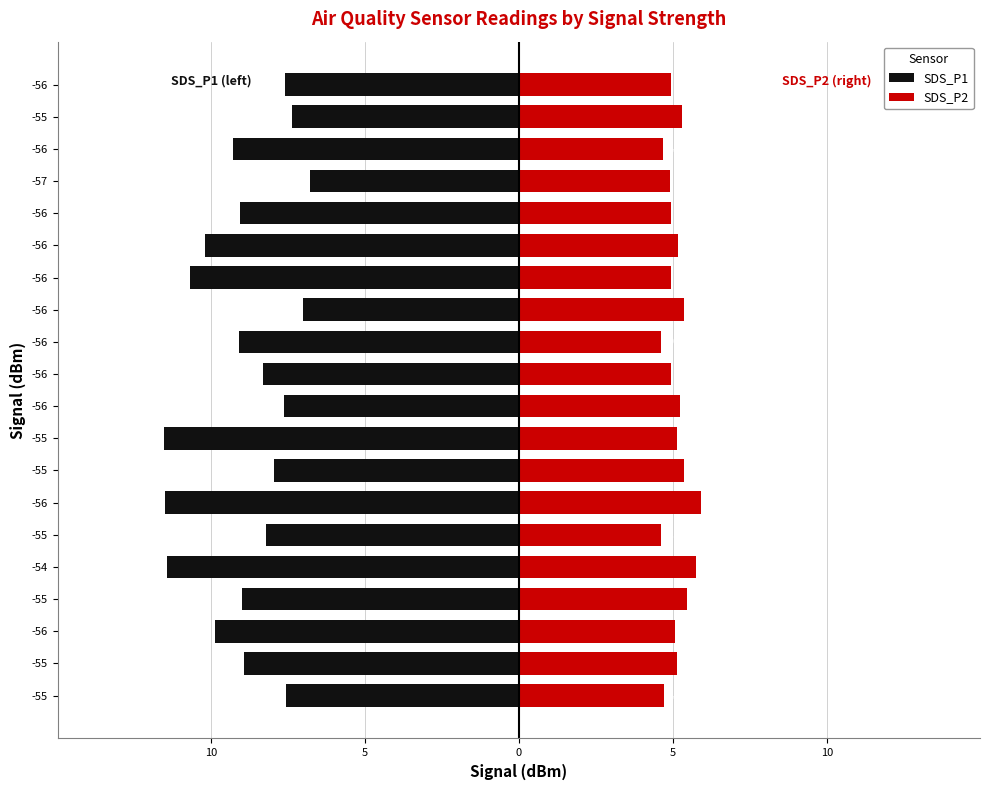

True or false: SDS_P2 has a value of 1.5 at -56.

False